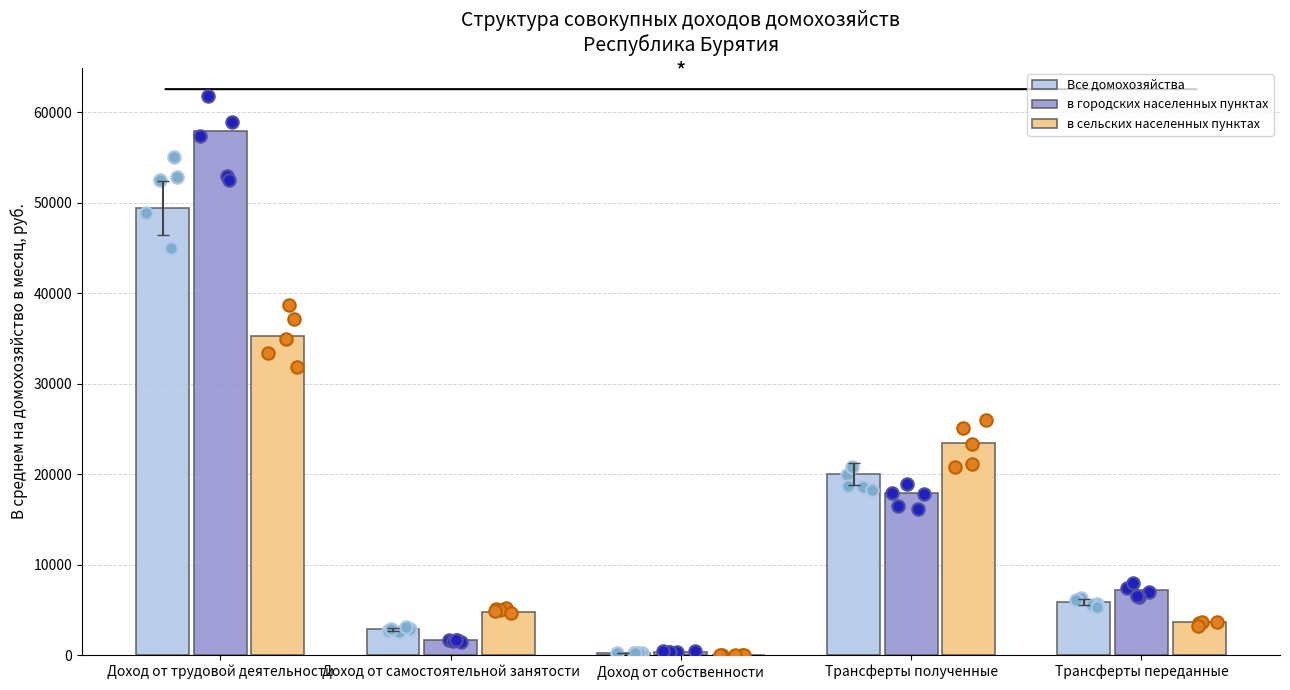

Which series has the widest spread of Y values?

в городских населенных пунктах